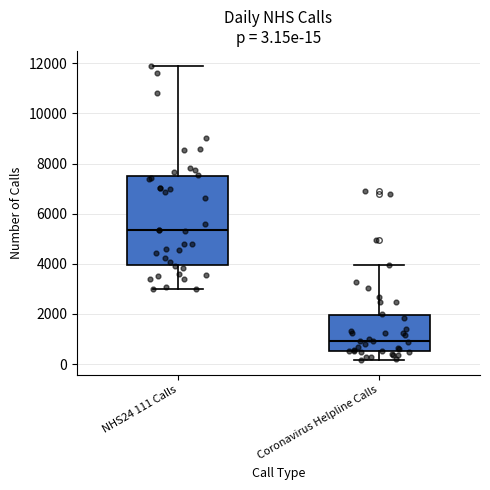

Which box has the highest median line?

NHS24 111 Calls